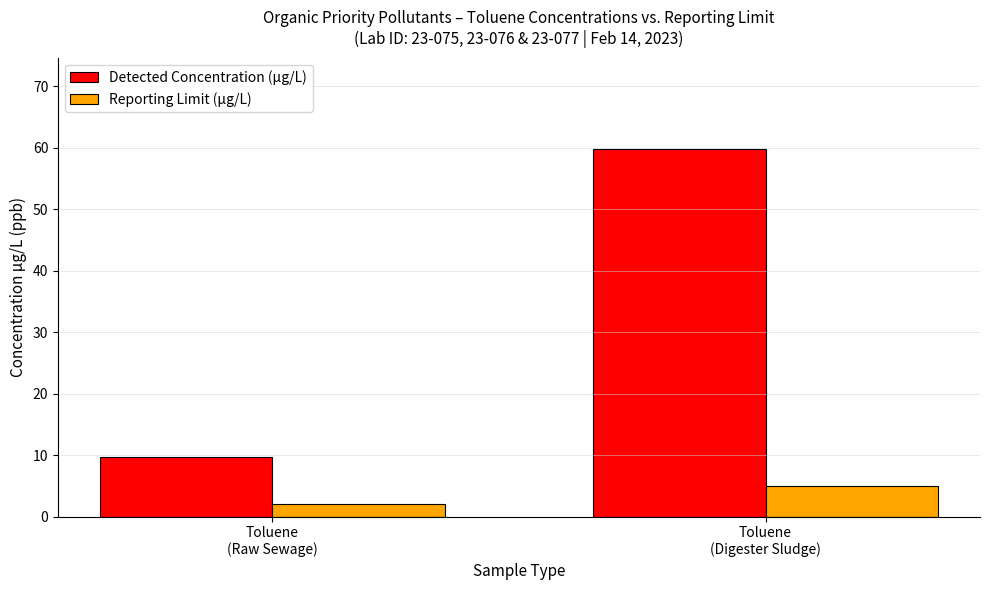

How many distinct data groups are displayed?

2